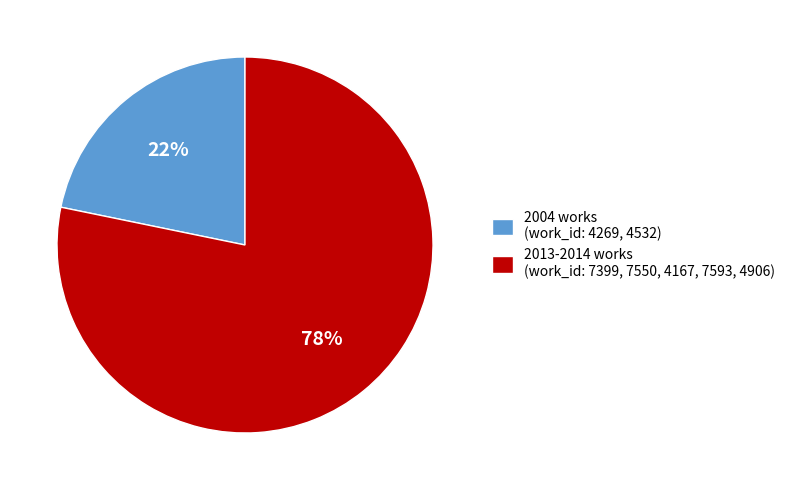

True or false: 2004 works (work_id: 4269, 4532) accounts for 37% of the total.

False